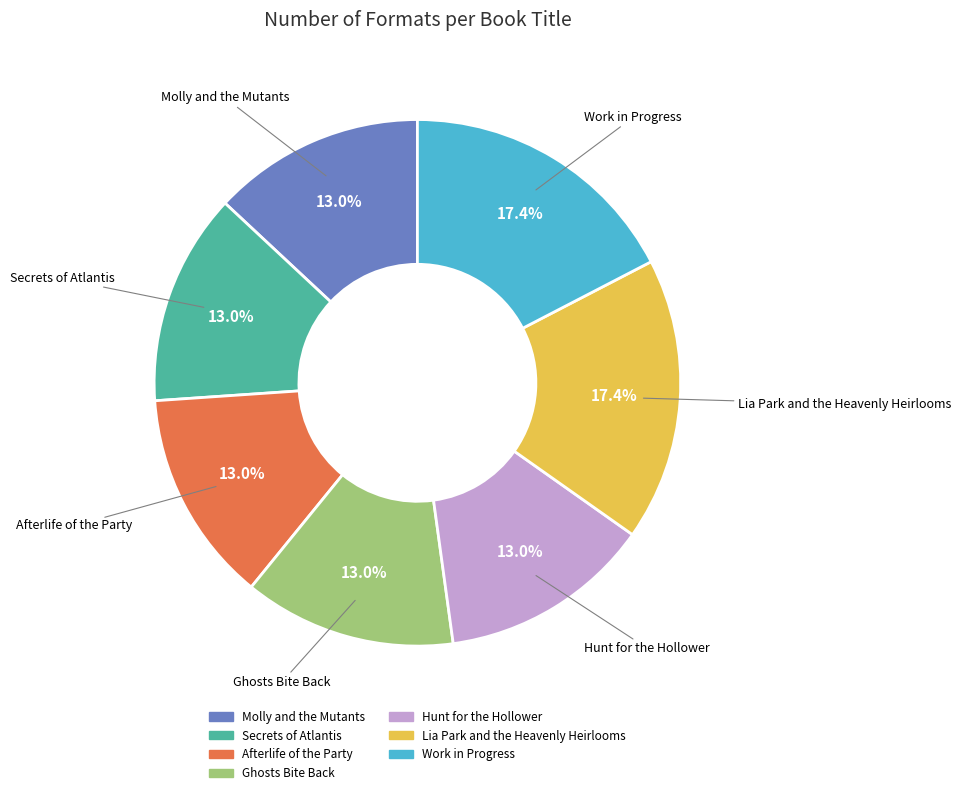

What percentage is NOT represented by Molly and the Mutants?

87.0%